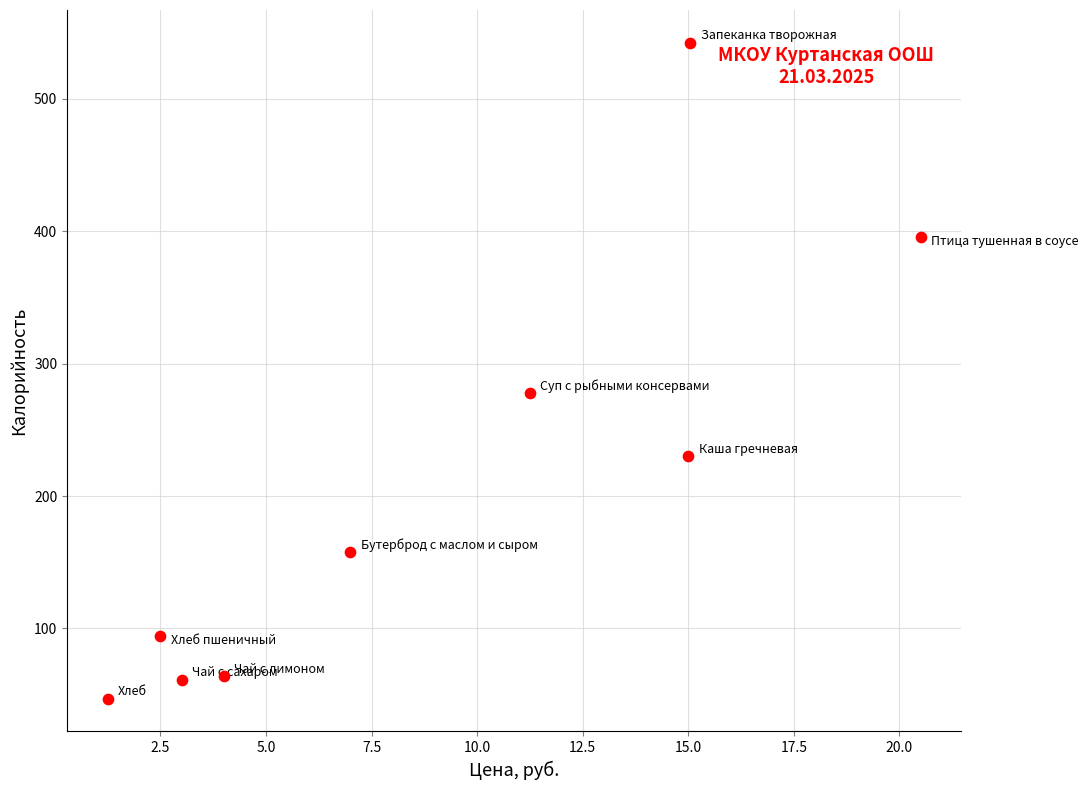

What Y value in the scatter plot is closest to 294?

277.5